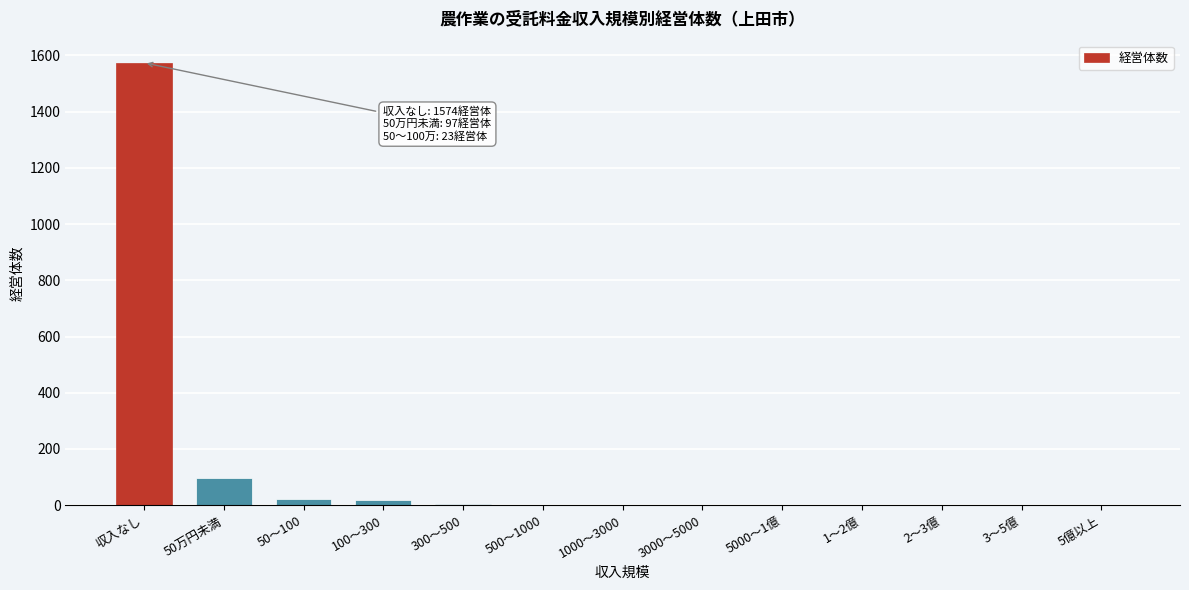

True or false: the data shows 97 at 50万円未満.

True